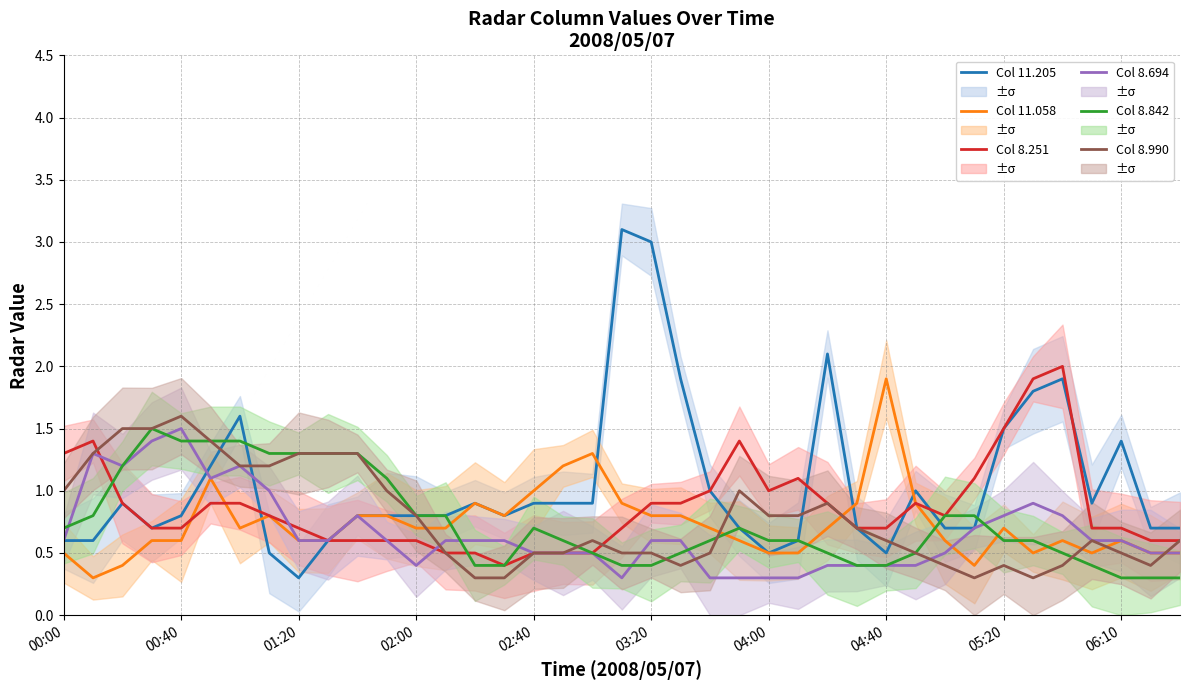

How many lines are shown in the chart?

6